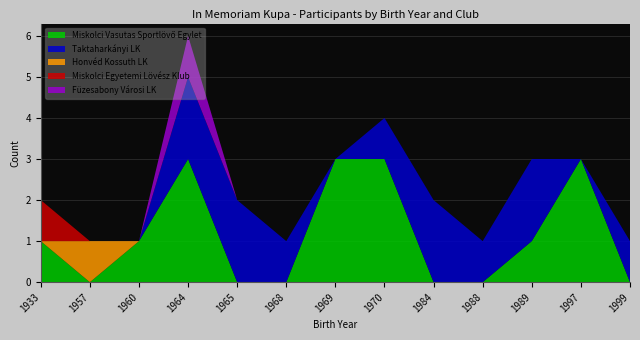

At which category is the sum across all series the highest?

1964